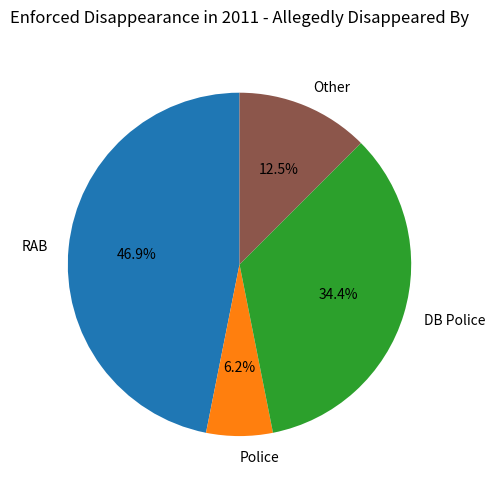

To the nearest percent, what percentage of the pie is RAB?

47%